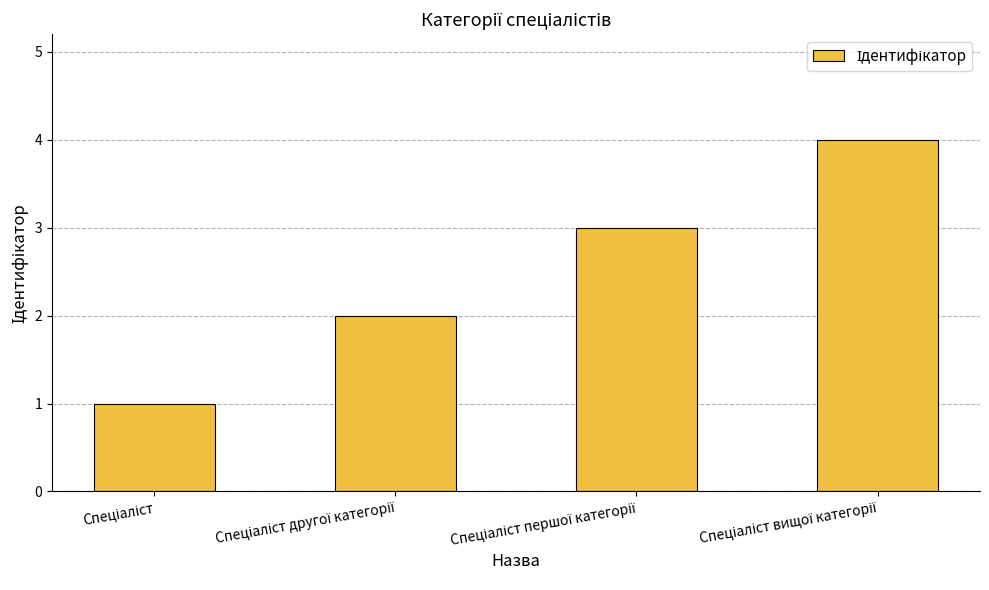

What is the greatest value displayed?

4